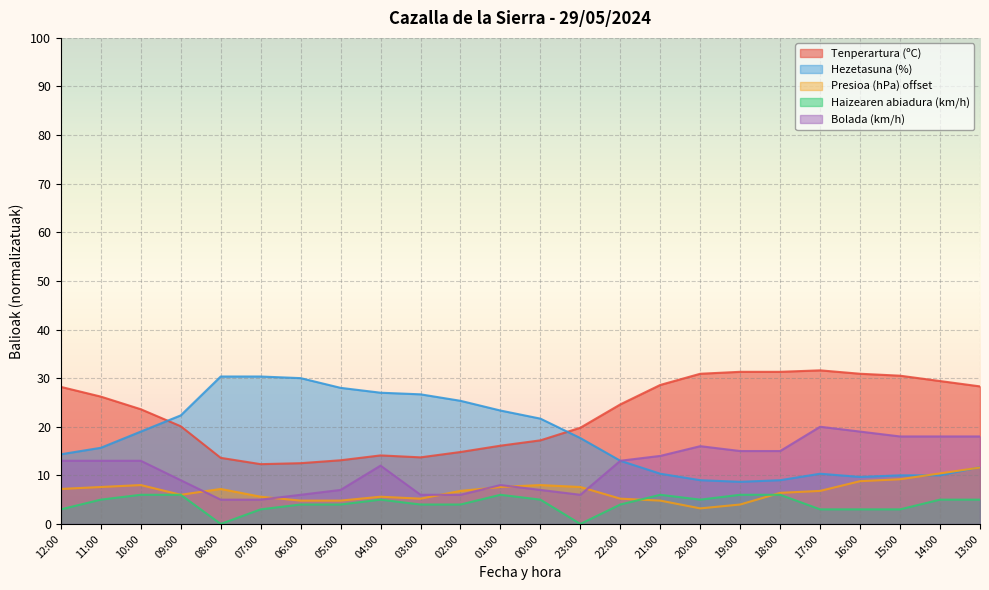

What are all the series names shown in the legend?

Tenperartura (ºC), Hezetasuna (%), Presioa (hPa) offset, Haizearen abiadura (km/h), Bolada (km/h)